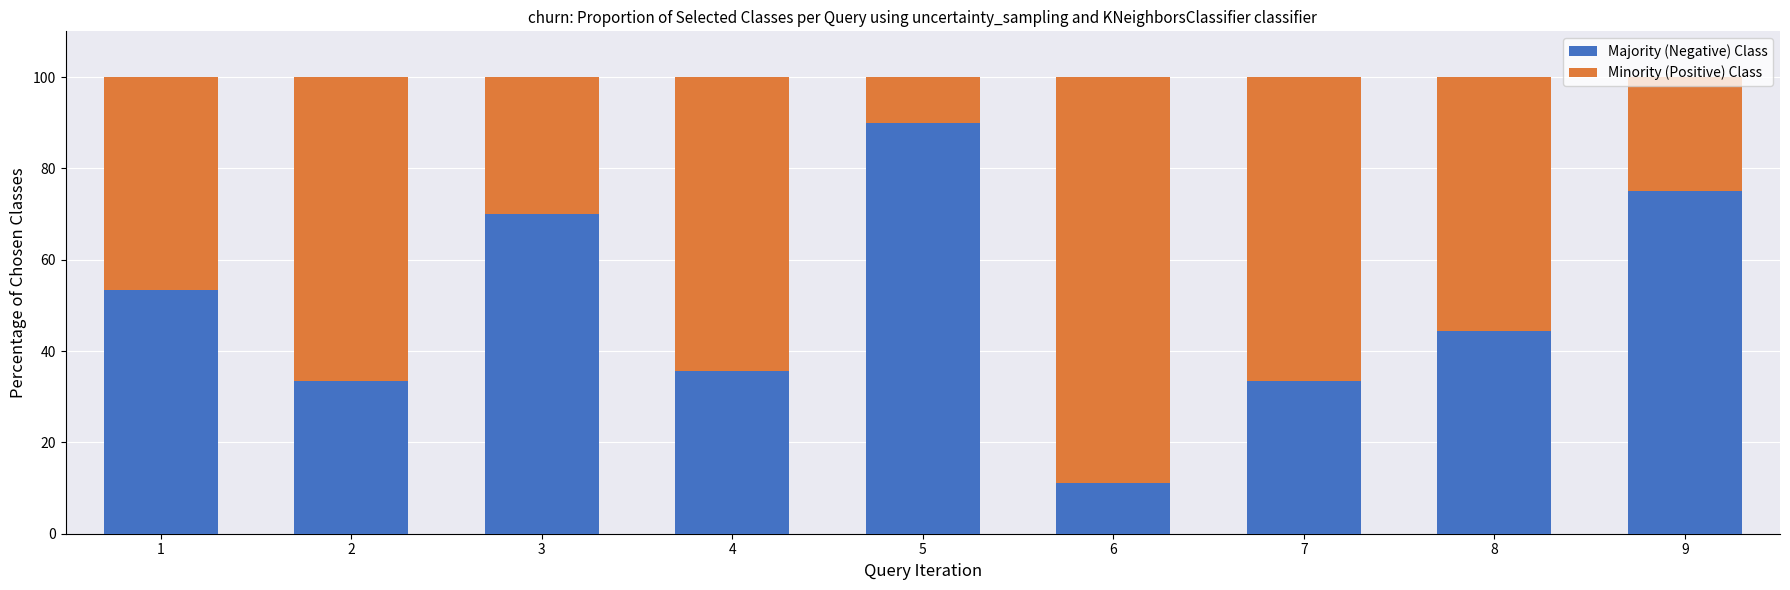

What is the total value across all series at 3?

100.0